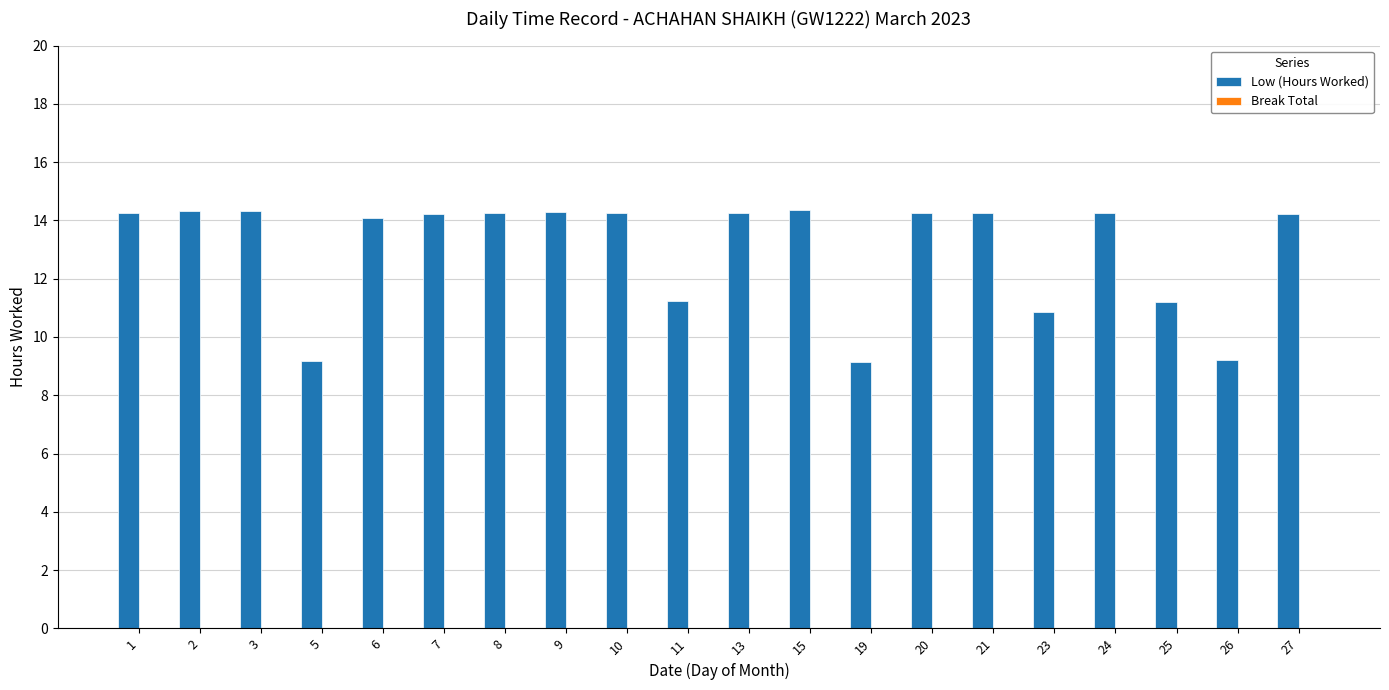

What is the smallest value displayed?

9.2